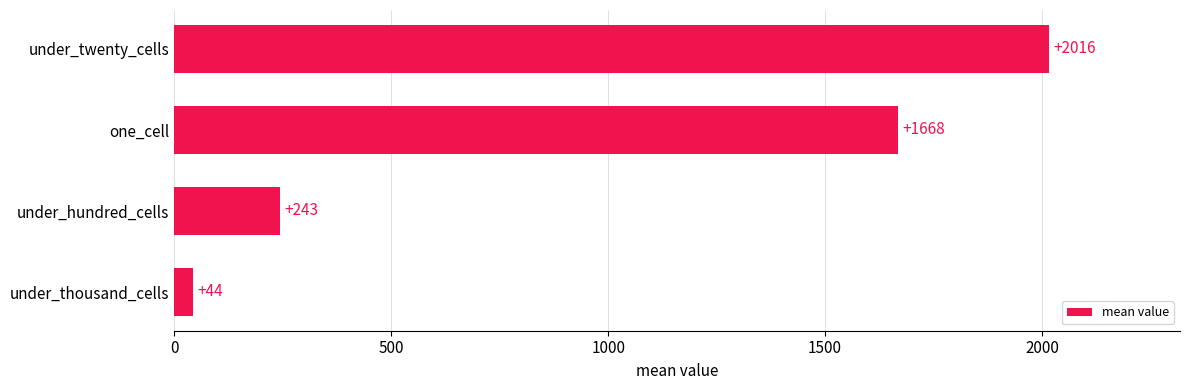

Which label corresponds to the largest value in the chart?

under_twenty_cells